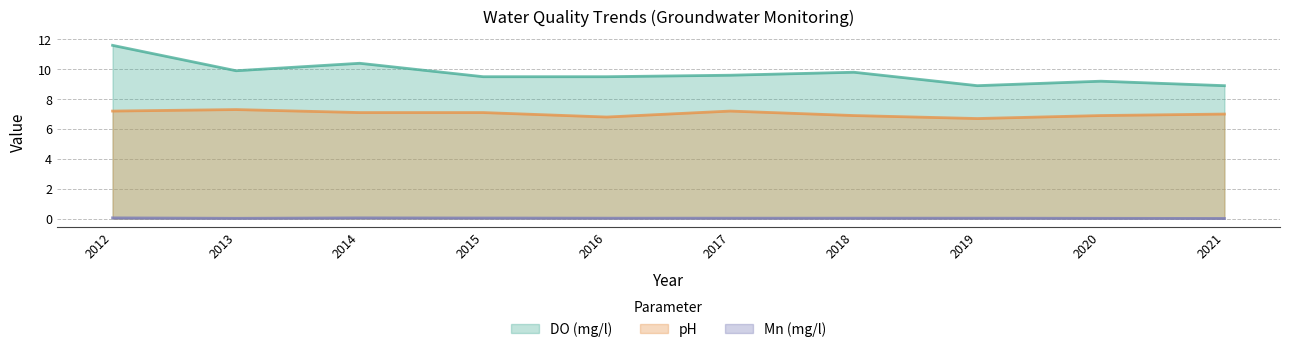

True or false: Mn (mg/l) has a value of 0.1 at 2015.

False